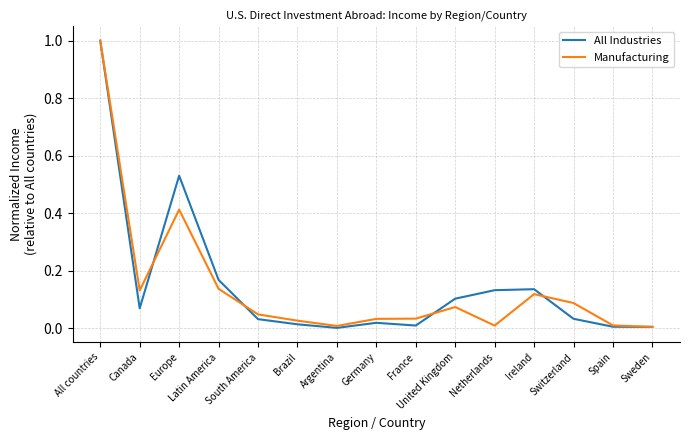

Which series changed the most between Switzerland and Spain?

Manufacturing